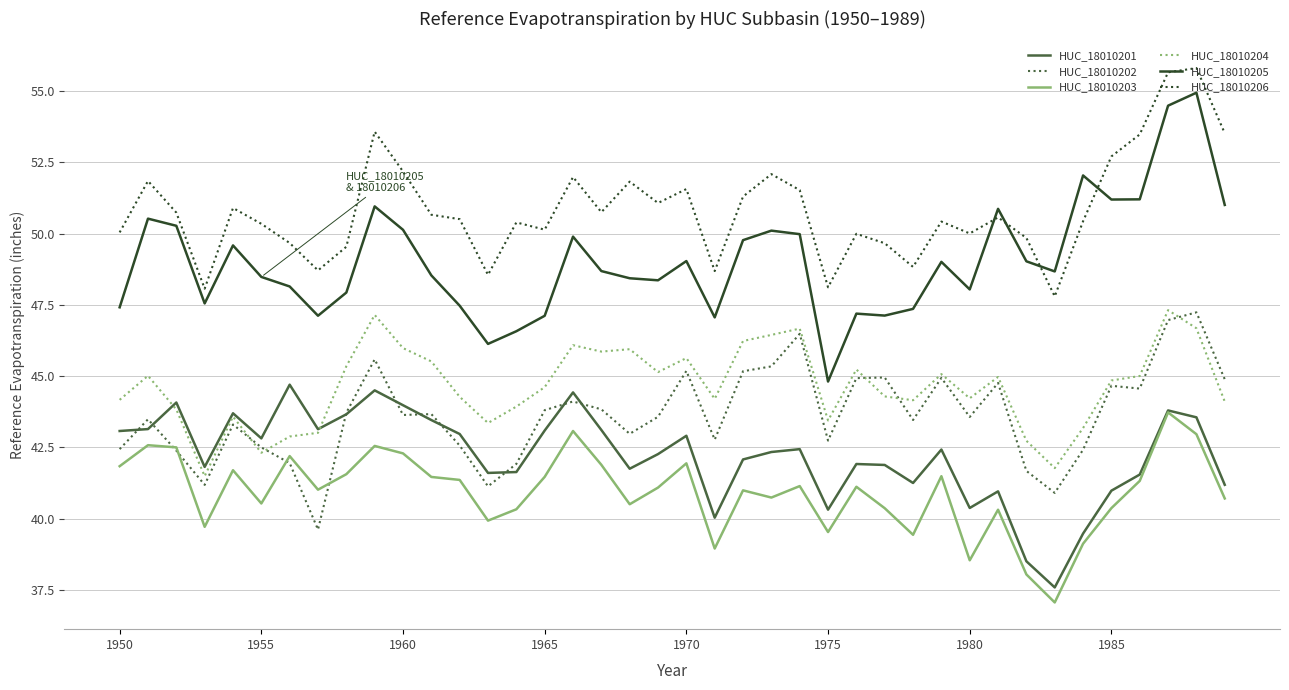

What is the maximum value for HUC_18010201?

44.7